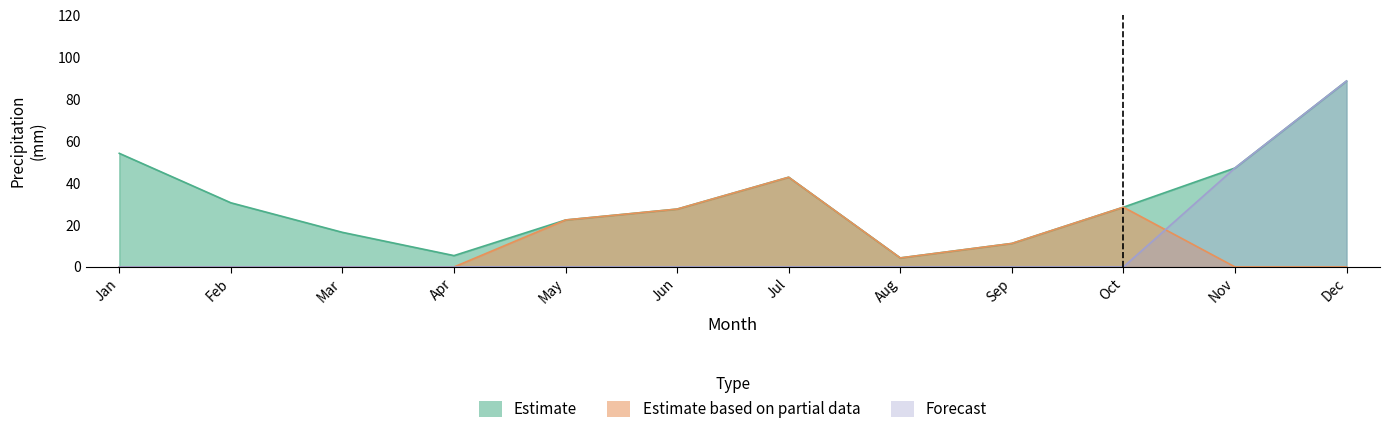

Is it true that Estimate based on partial data equals 14.2 at Jun?

False